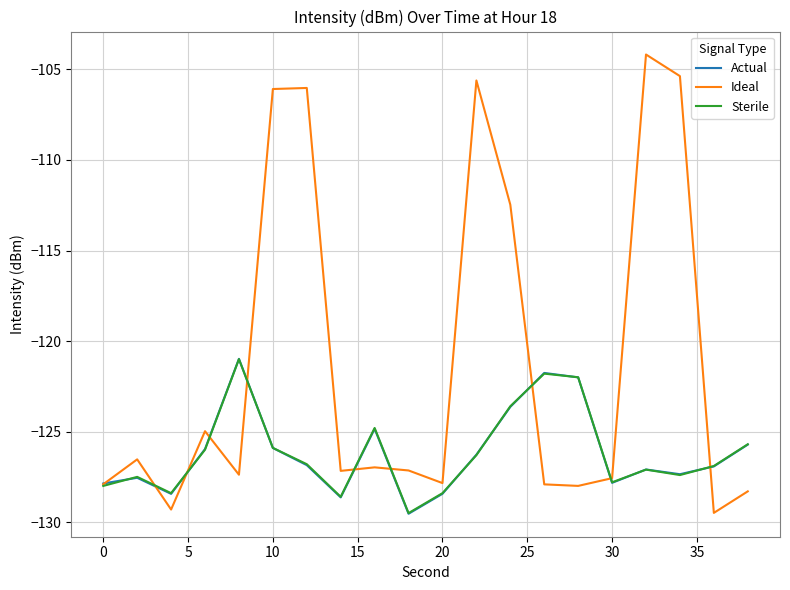

Count the number of data series in this chart.

3